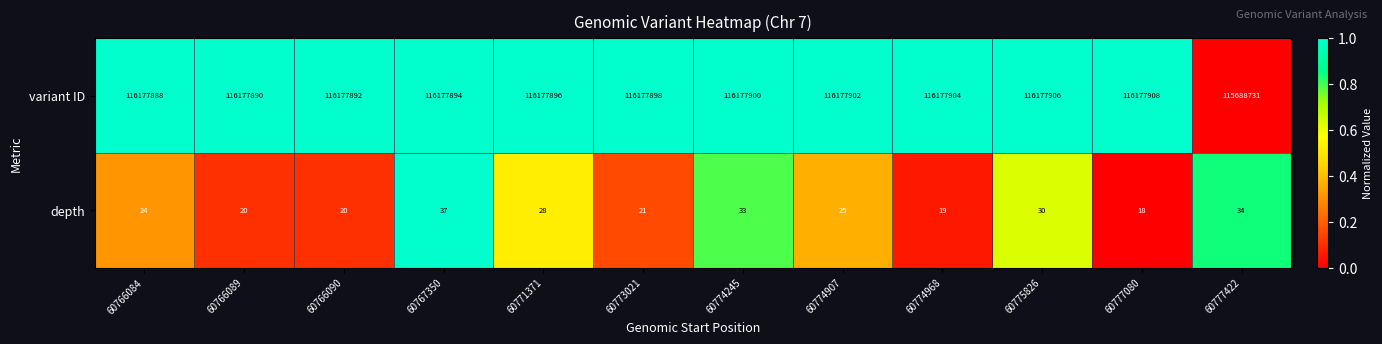

Rank the series by their maximum value, from lowest to highest.

depth, variant ID